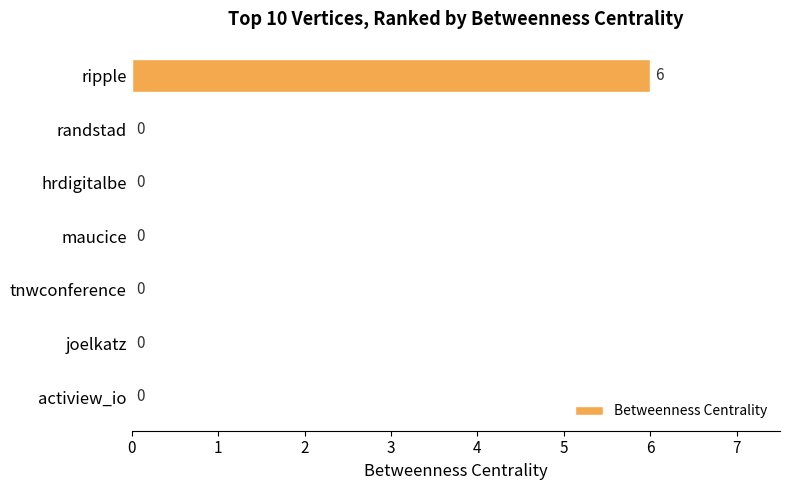

Is it true that the value at randstad is 0?

True